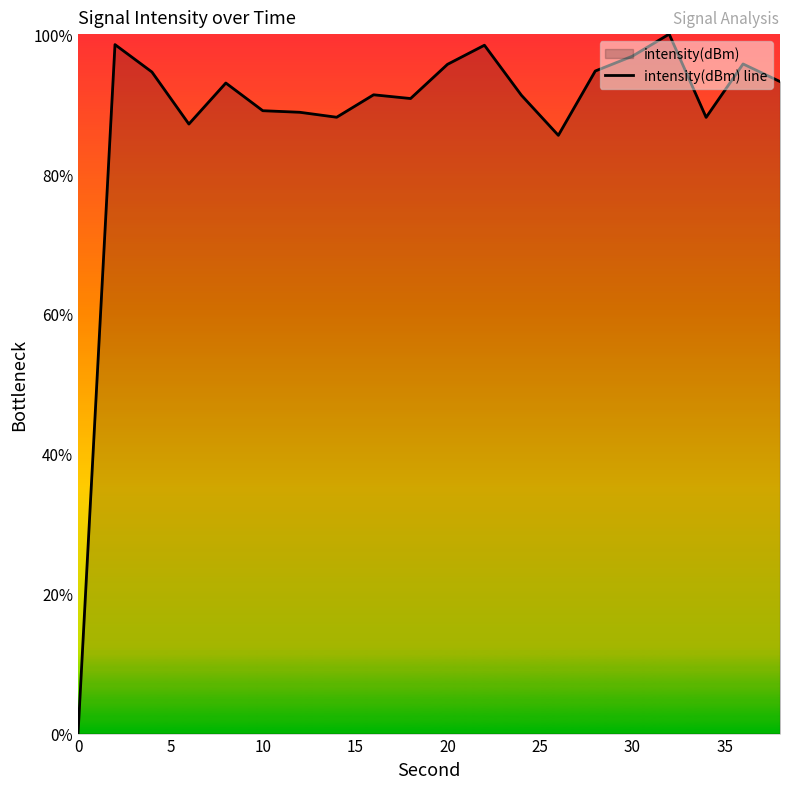

How many interior local peaks (higher than both neighbors) does the data have?

6